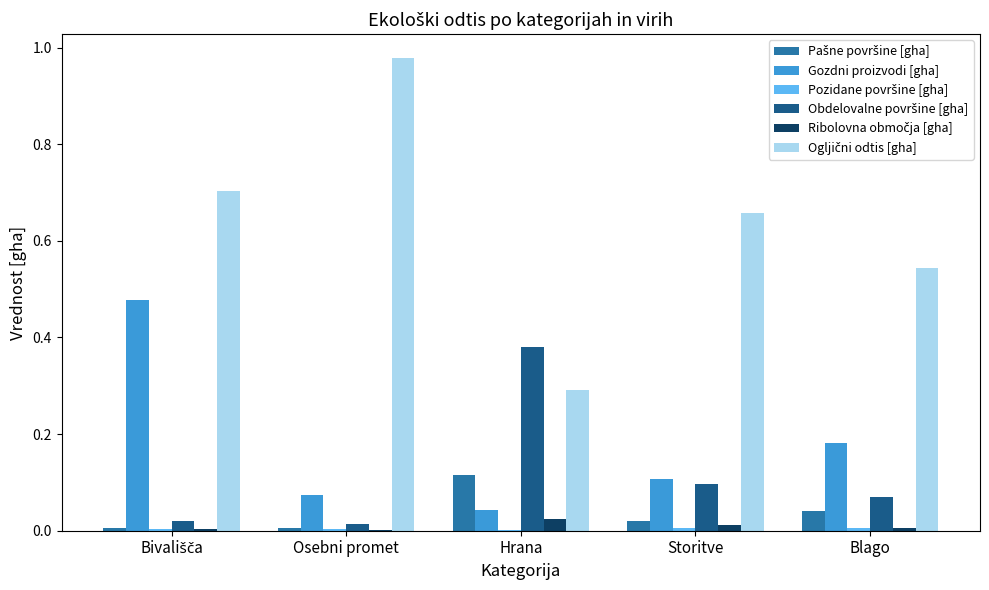

The Gozdni proizvodi [gha] series shows 0.1 at Blago. True or false?

False